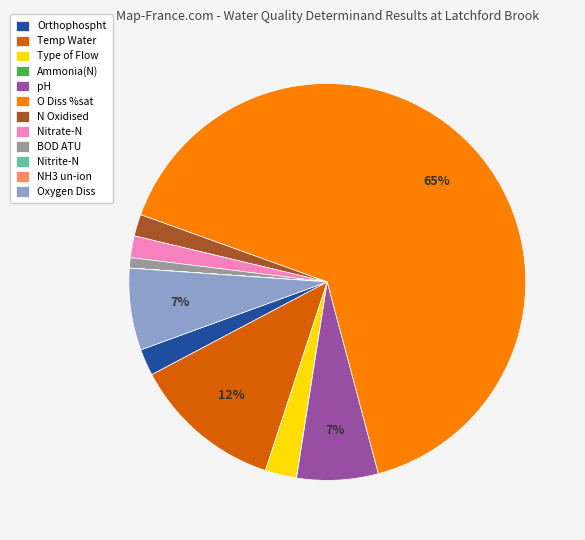

Is it true that Temp Water is 2% of the pie?

False